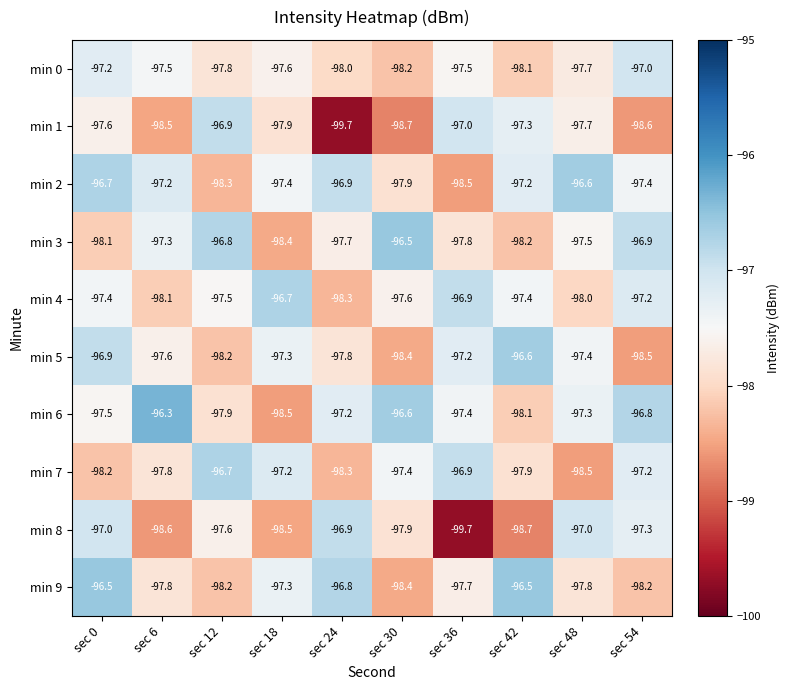

At how many categories does at least one series exceed -97?

10